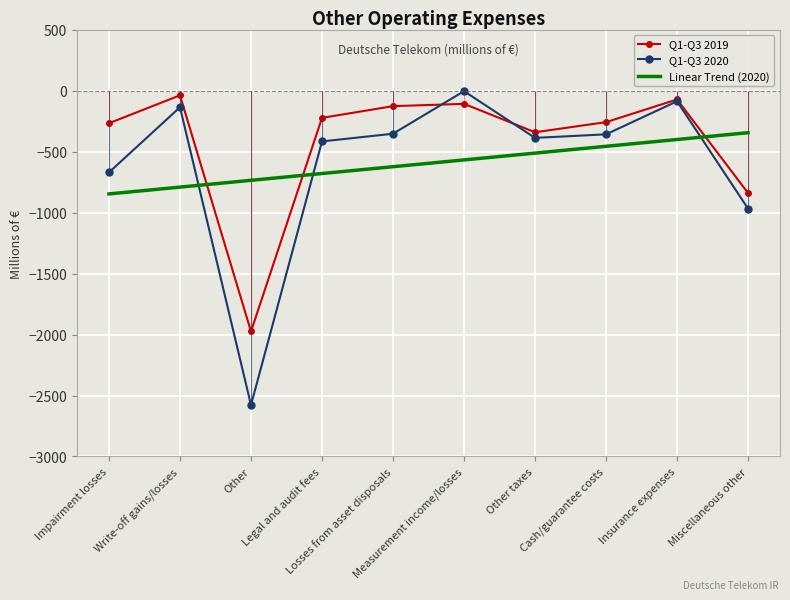

After their last crossing, which series has the higher values: Q1-Q3 2019 or Q1-Q3 2020?

Q1-Q3 2019